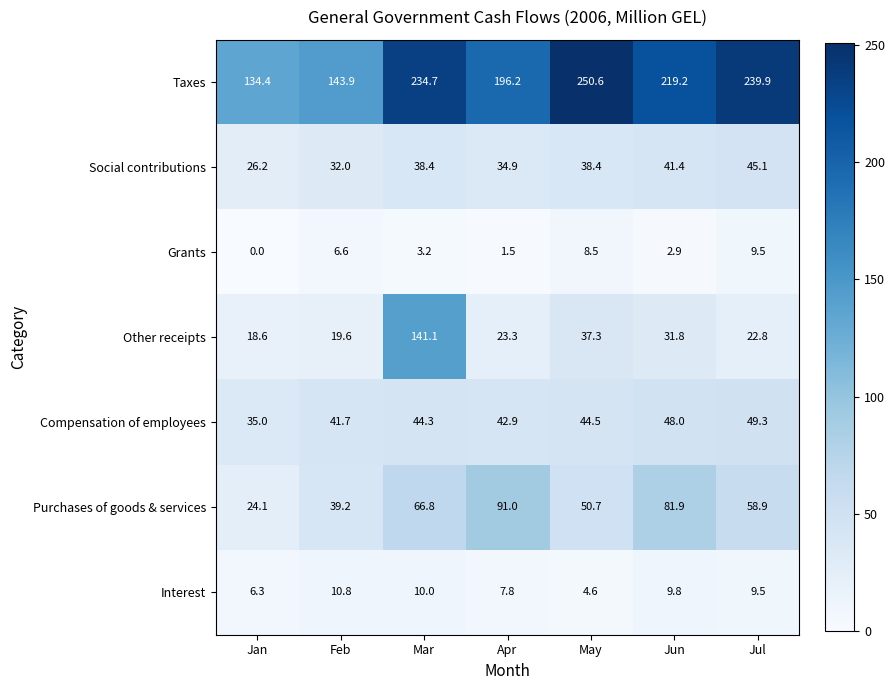

Which category has the lowest value in the Grants series?

Jan